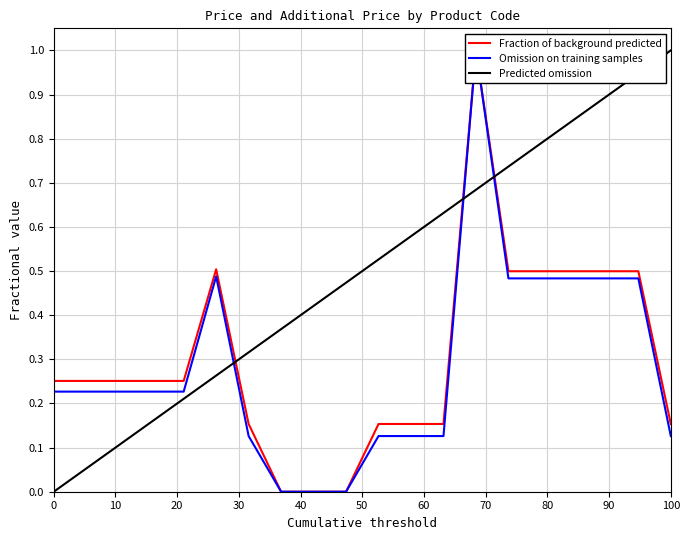

Rank the series by their maximum value, from lowest to highest.

Fraction of background predicted, Omission on training samples, Predicted omission